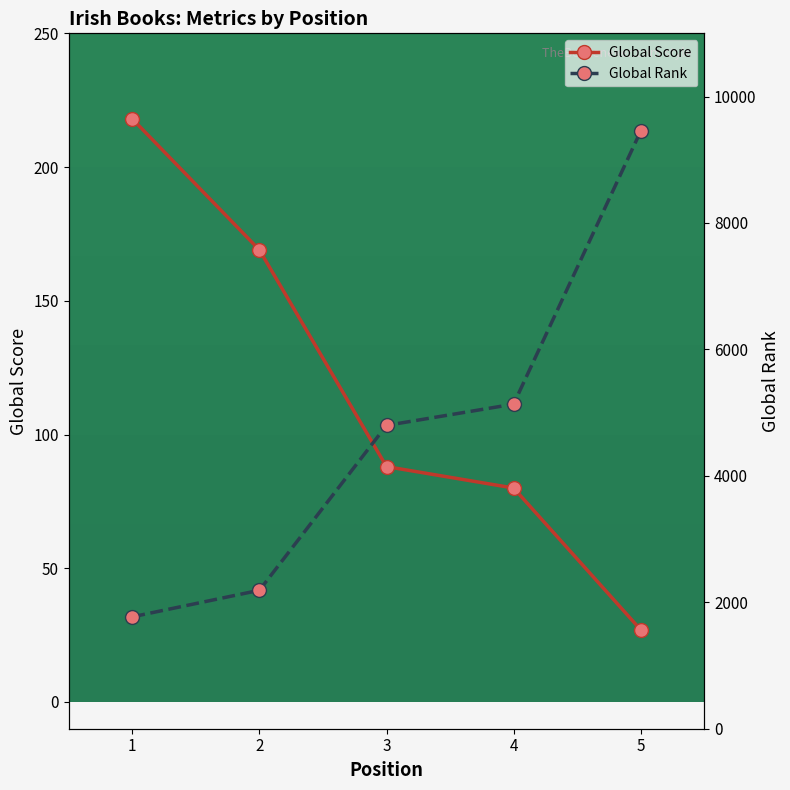

At which label does Global Score reach its peak?

1